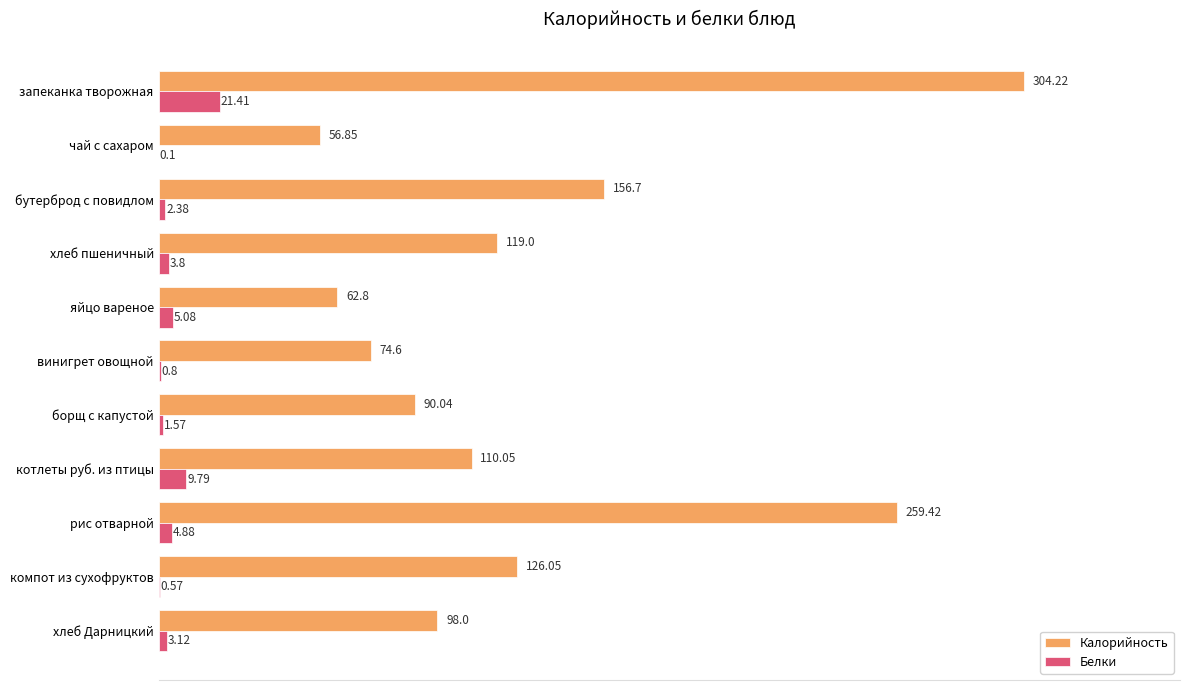

What is the average value of the Белки series?

4.9